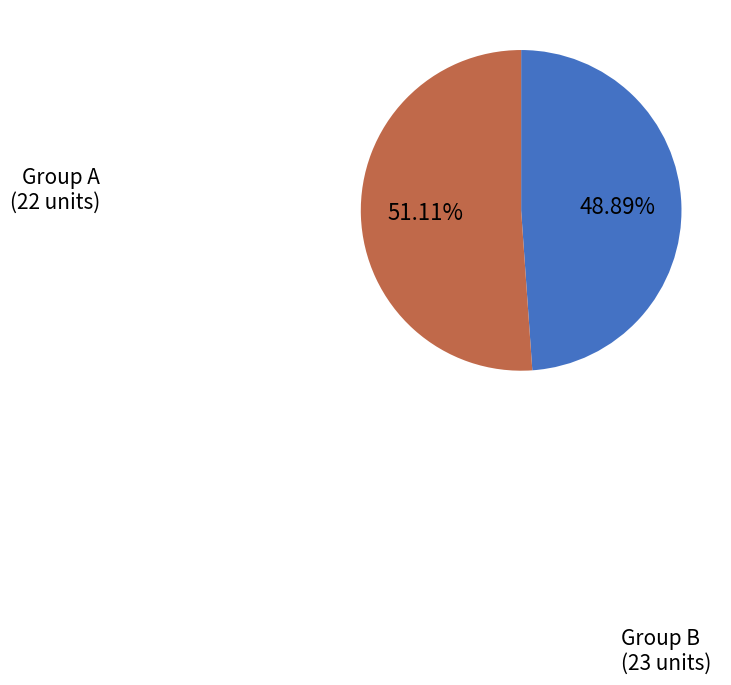

Which category has the biggest portion of the pie?

Group B